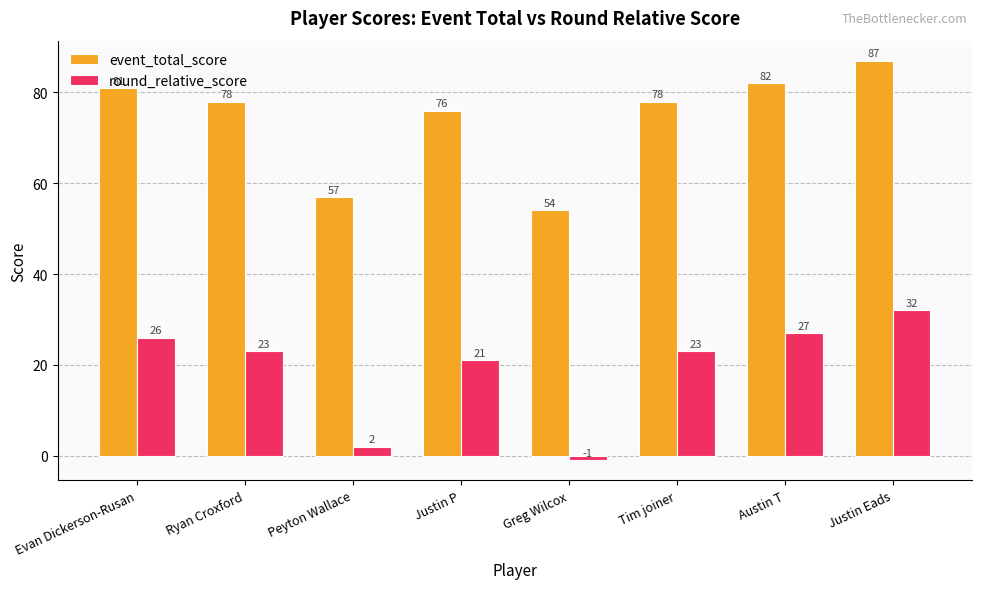

Reading right to left, transcribe all the data shown in this chart.

event_total_score: Justin Eads=87	Austin T=82	Tim joiner=78	Greg Wilcox=54	Justin P=76	Peyton Wallace=57	Ryan Croxford=78	Evan Dickerson-Rusan=81
round_relative_score: Justin Eads=32	Austin T=27	Tim joiner=23	Greg Wilcox=-1	Justin P=21	Peyton Wallace=2	Ryan Croxford=23	Evan Dickerson-Rusan=26